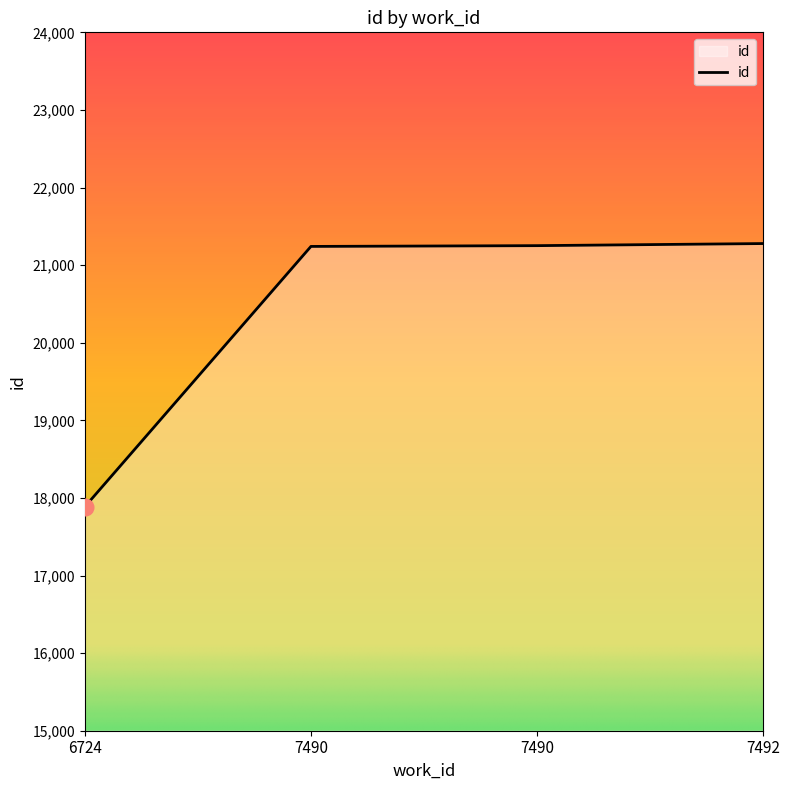

How many values are below 21251?

2